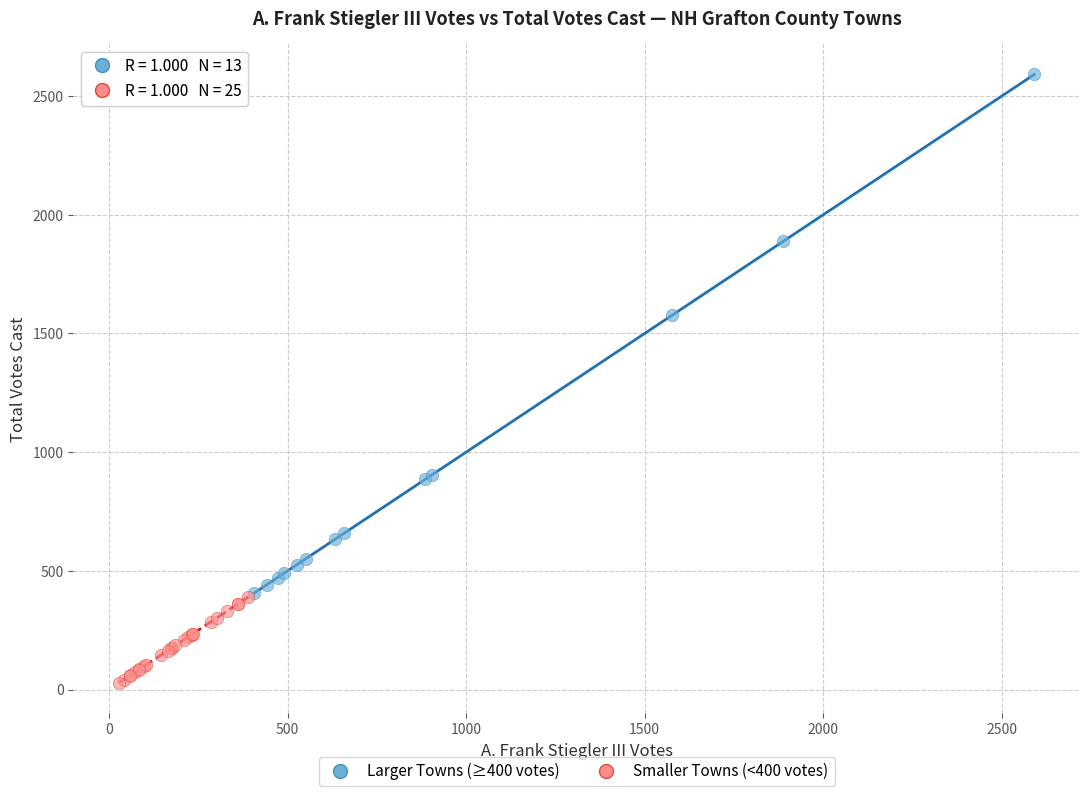

Which series contains the highest Y value?

Larger Towns (≥400 votes)